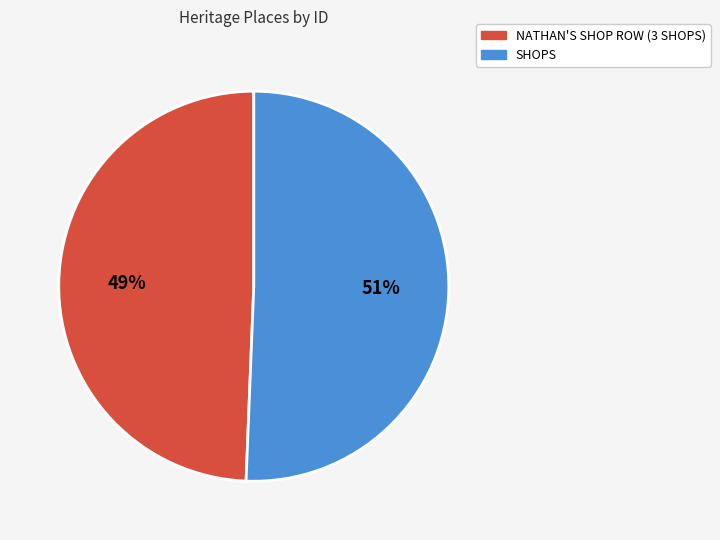

Do NATHAN'S SHOP ROW (3 SHOPS) and SHOPS together represent more than half of the pie?

Yes